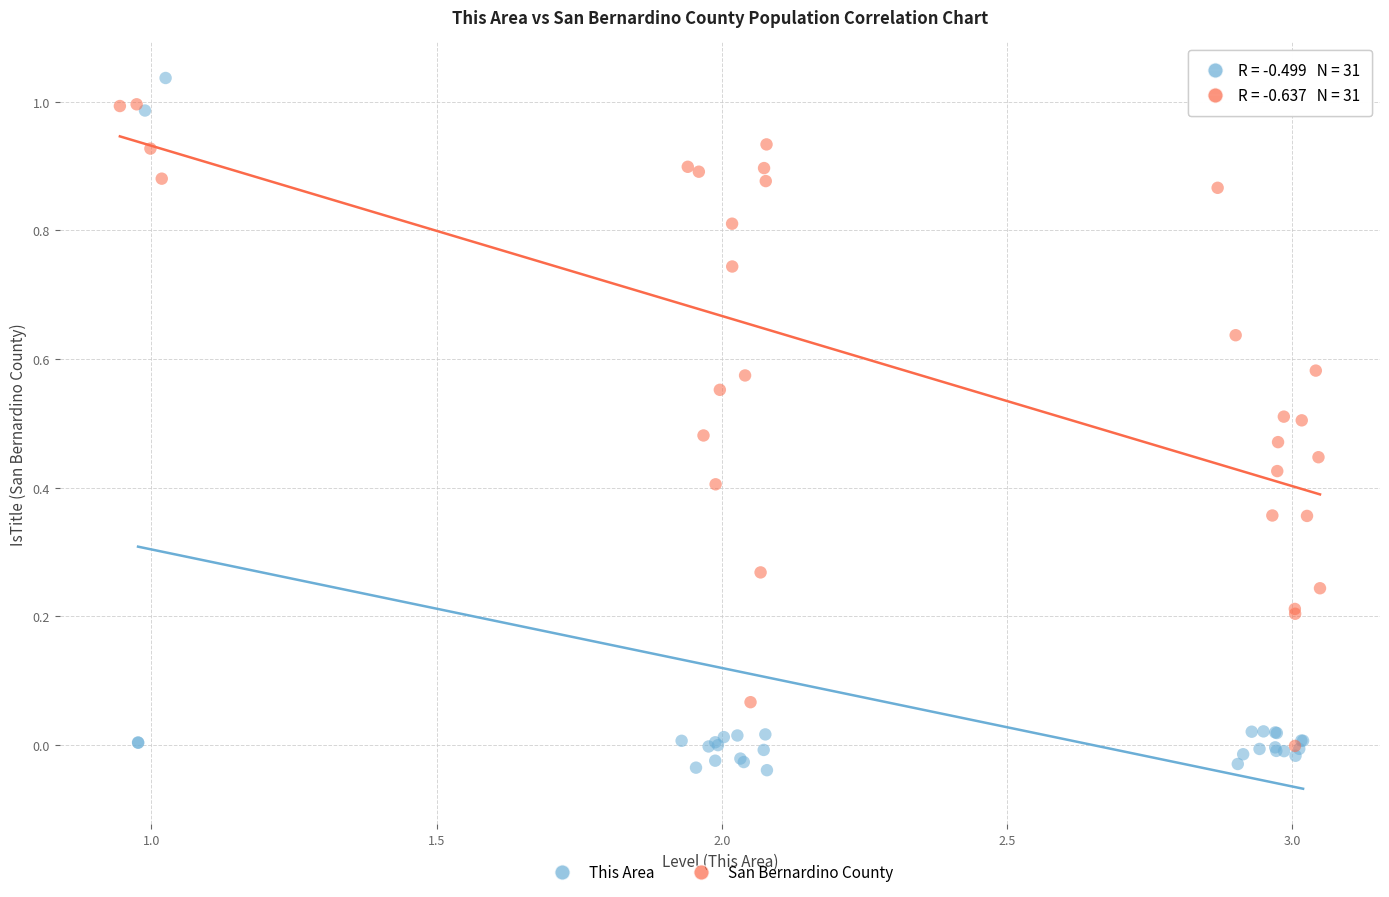

Which series has the widest spread of Y values?

This Area